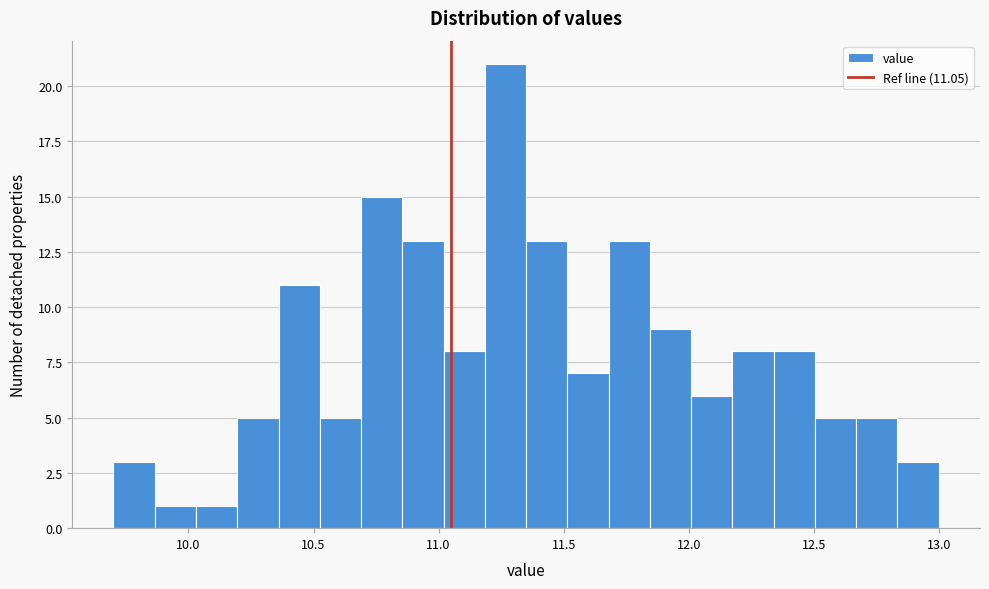

Read against the x-axis, roughly where is the centre of the tallest bar?

11.25